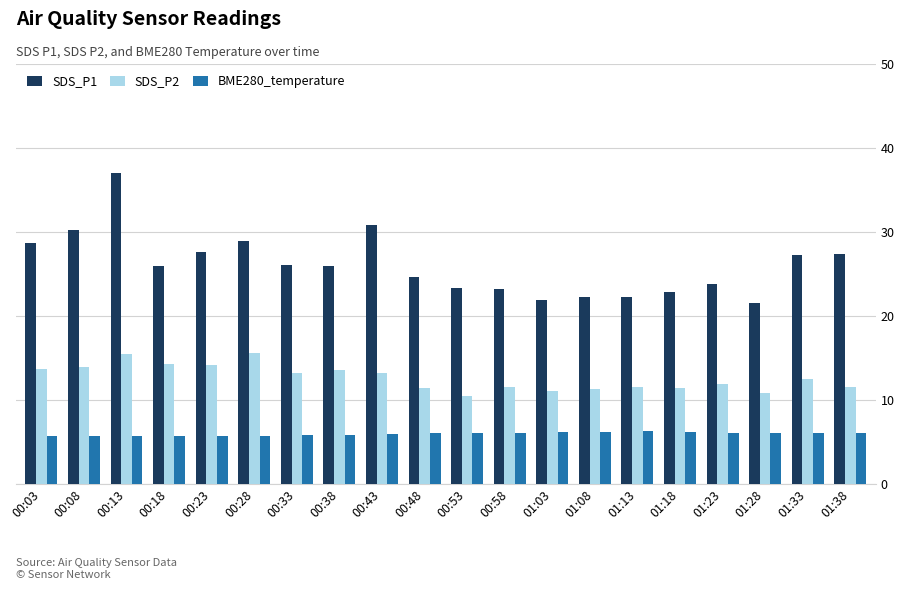

At which category is the sum across all series the highest?

00:13